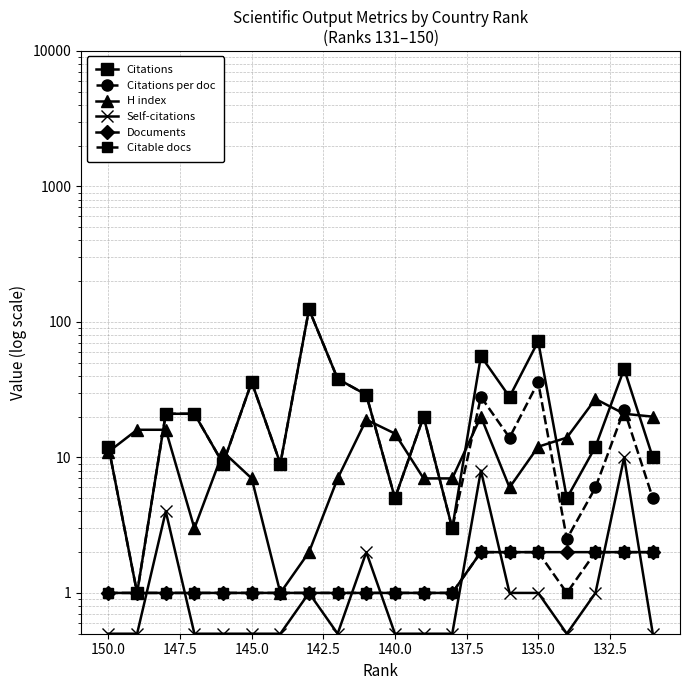

What are all the series names shown in the legend?

Citations, Citations per doc, H index, Self-citations, Documents, Citable docs